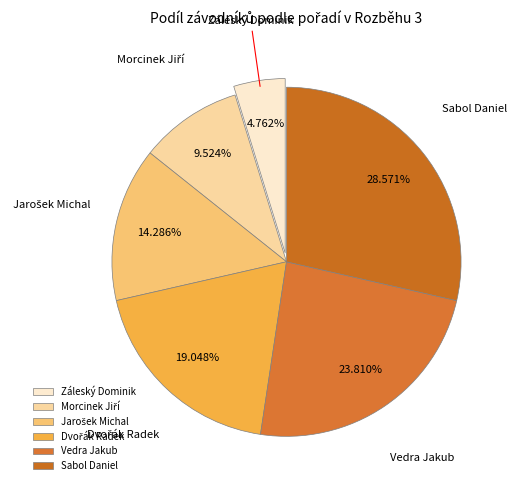

To the nearest percent, what percentage of the pie is Záleský Dominik?

5%